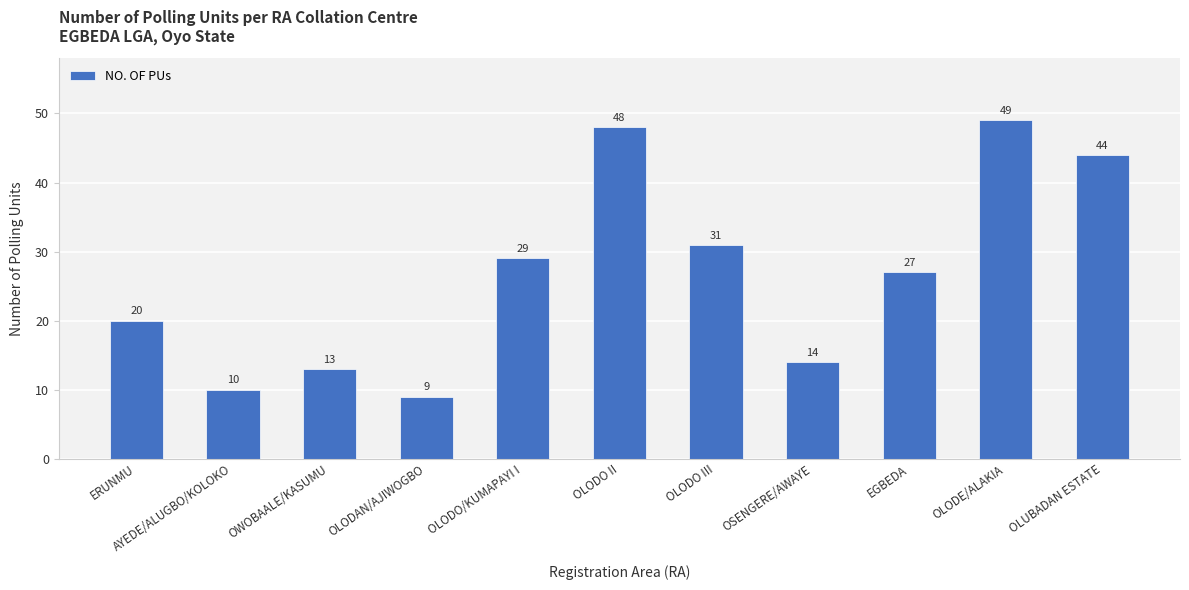

List the labels in order of value, smallest first.

OLODAN/AJIWOGBO, AYEDE/ALUGBO/KOLOKO, OWOBAALE/KASUMU, OSENGERE/AWAYE, ERUNMU, EGBEDA, OLODO/KUMAPAYI I, OLODO III, OLUBADAN ESTATE, OLODO II, OLODE/ALAKIA